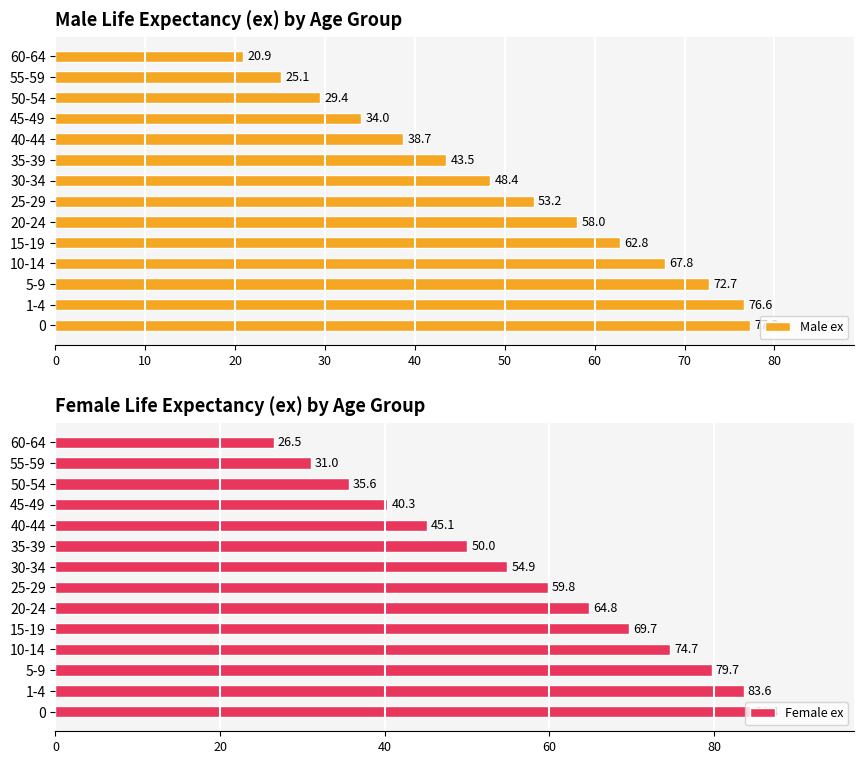

Is it true that Male ex equals 28.3 at 0?

False